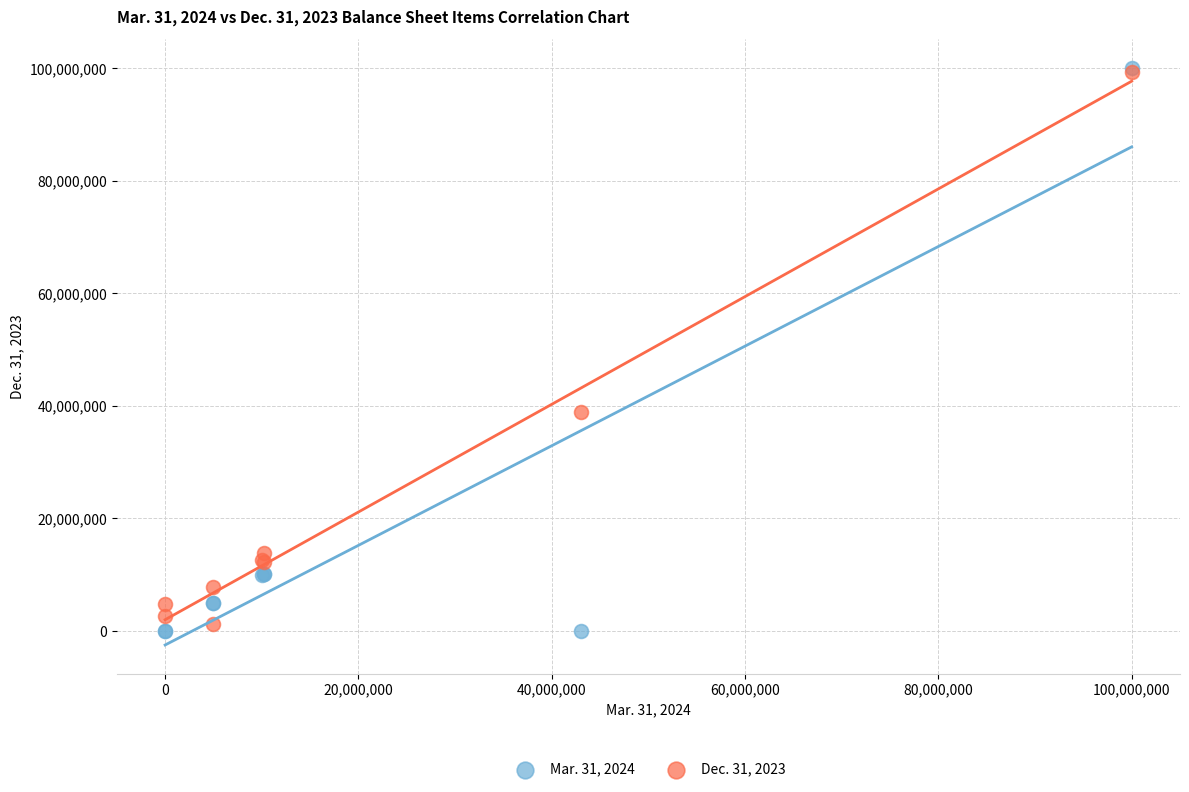

Across all series, what Y value is closest to 50000000?

38999178.5